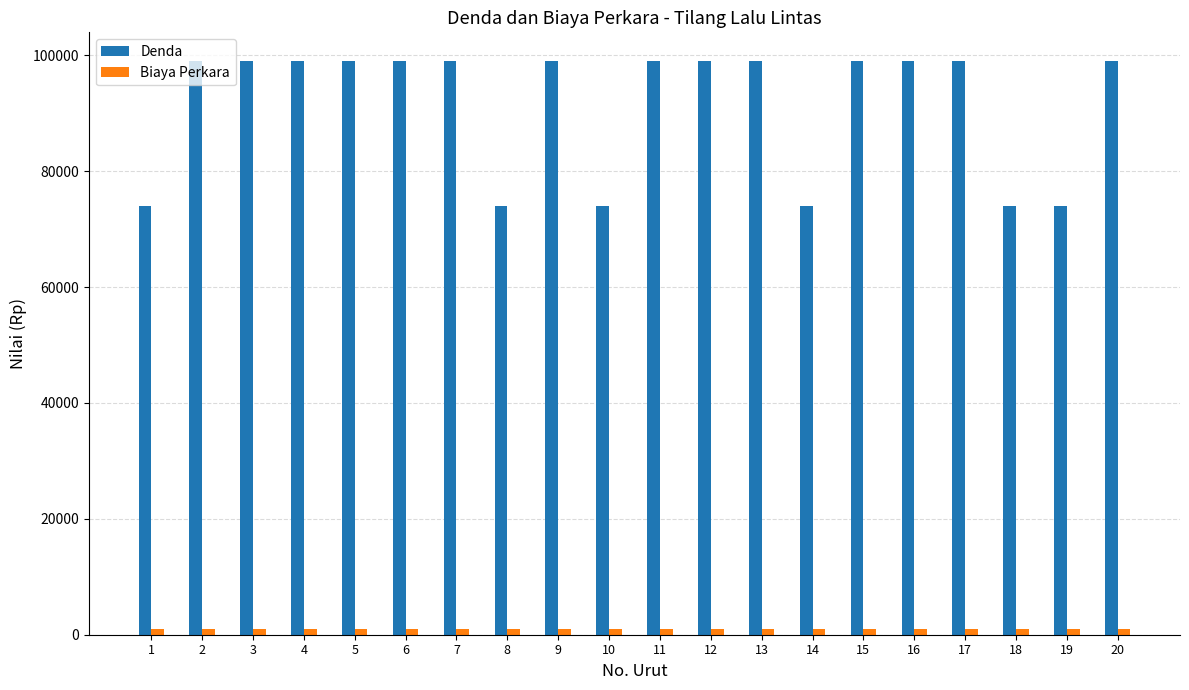

What is the lowest value of the Denda series?

74000